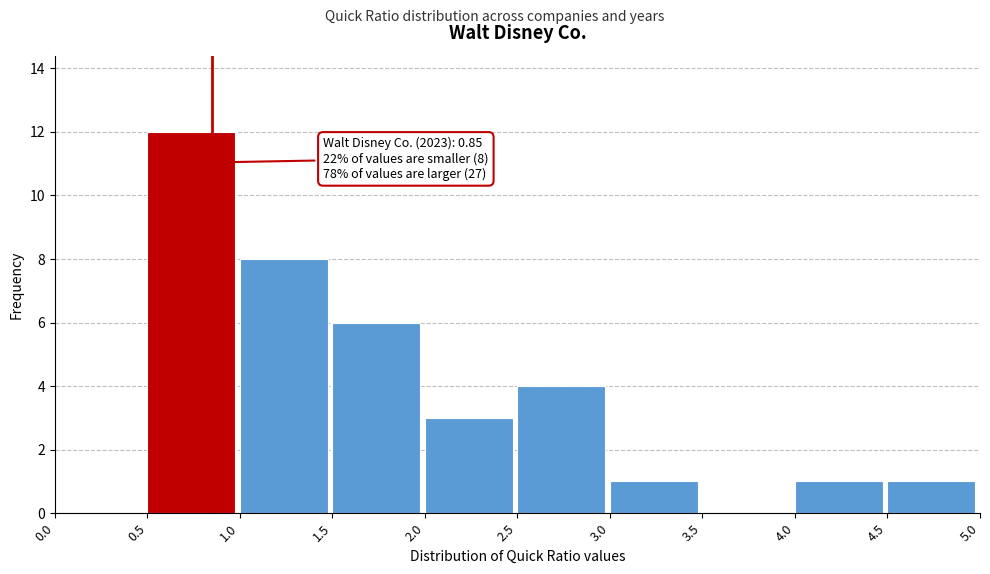

Over which range of the x-axis is the bar tallest?

0.5 to 1.0